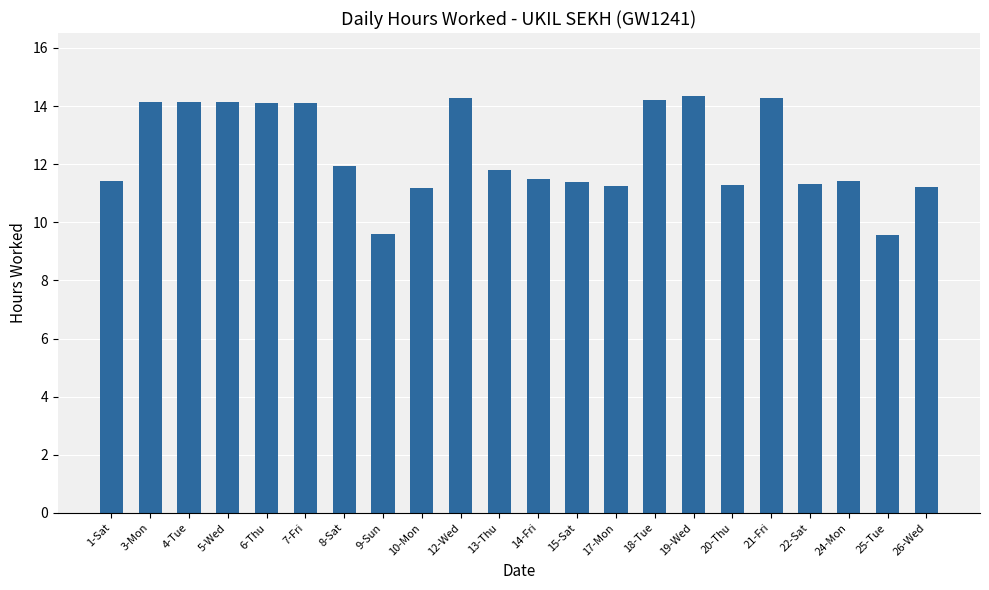

What is the ratio of the value at 5-Wed to the value at 10-Mon?

1.3